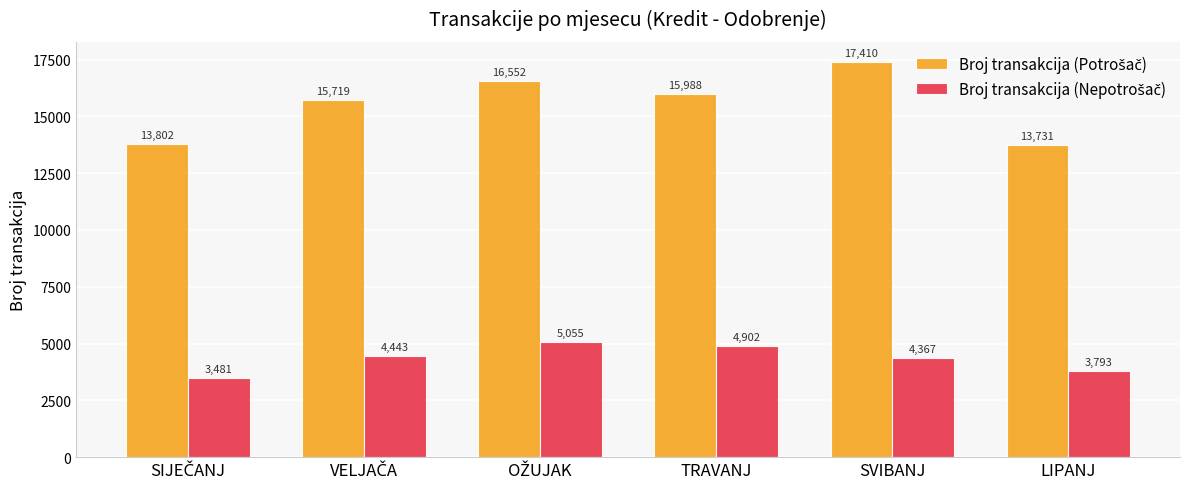

How many data points does each series have?

6